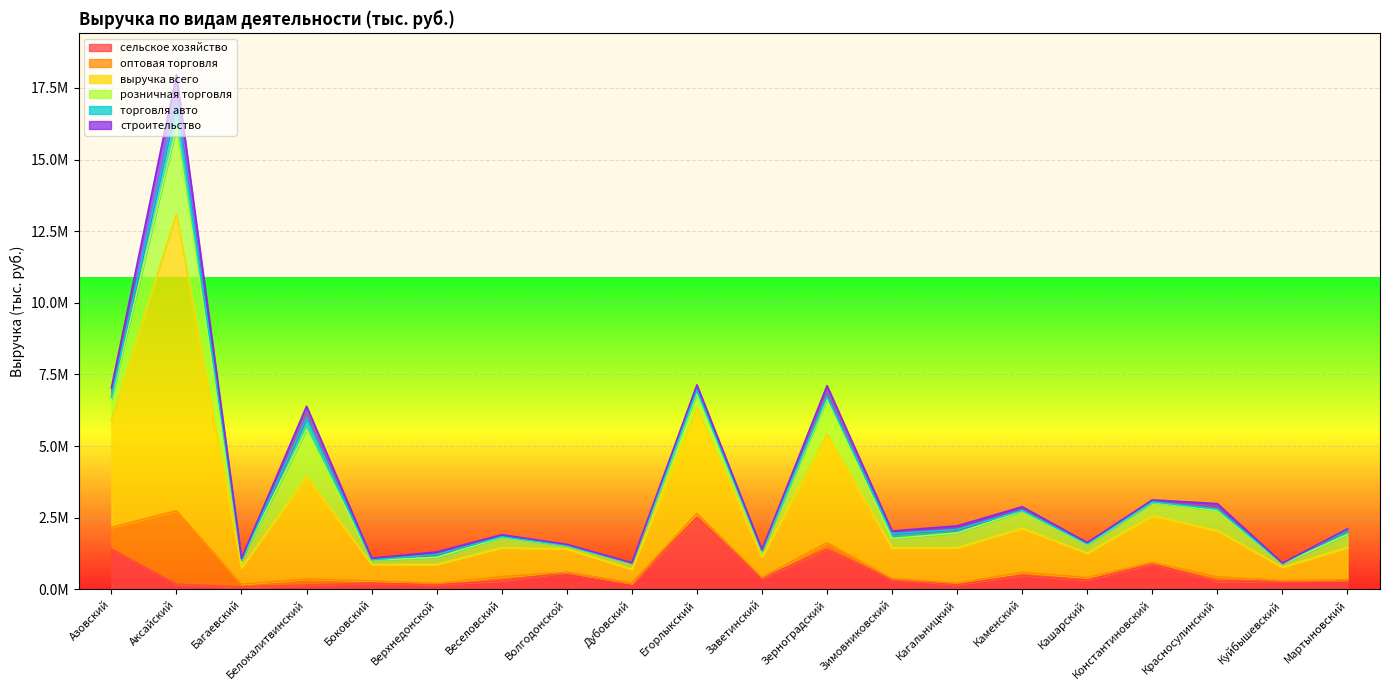

At Куйбышевский, list the series in order from largest to smallest.

выручка всего, сельское хозяйство, розничная торговля, торговля авто, оптовая торговля, строительство